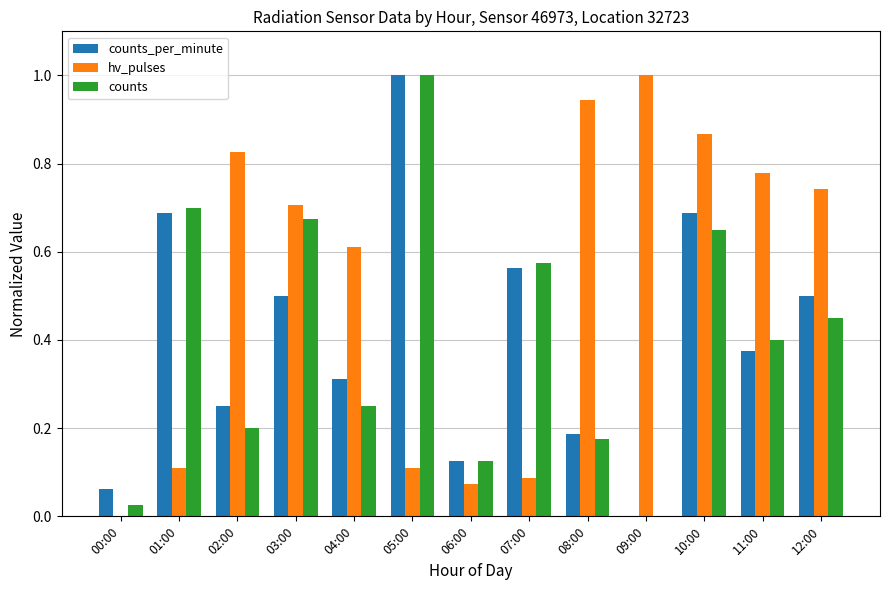

What is the sum of all hv_pulses values?

6.9